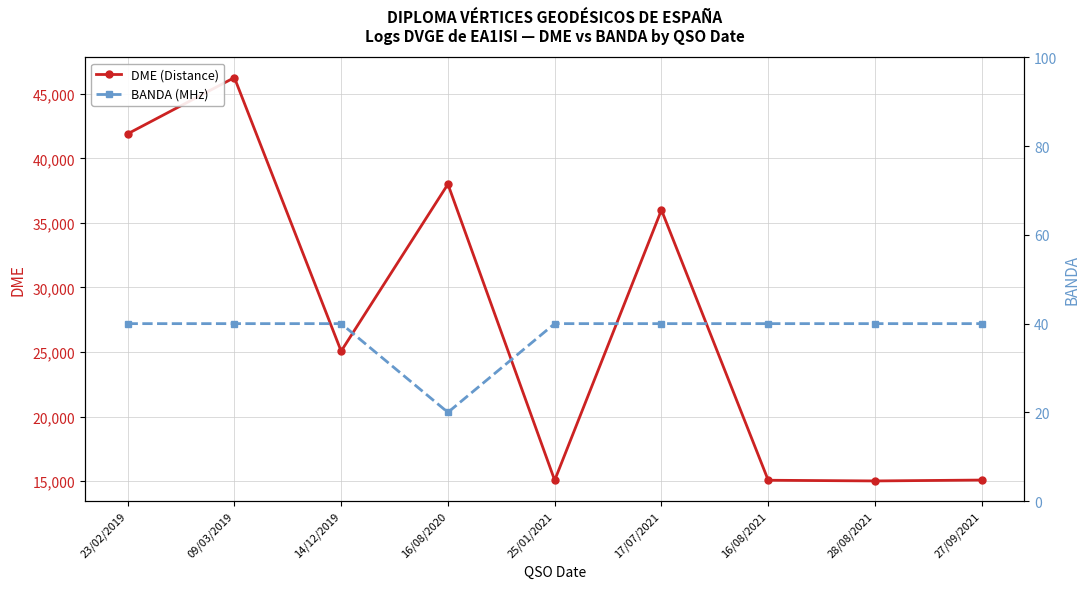

True or false: DME (Distance) and BANDA (MHz) cross at least once.

False